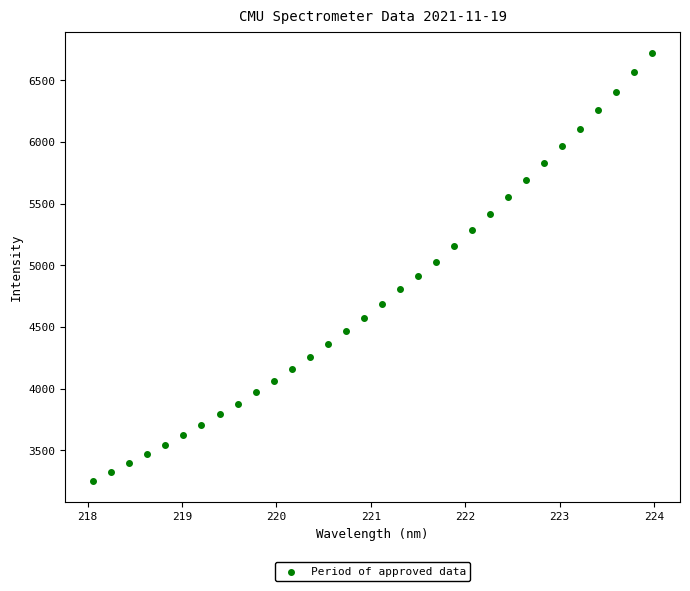

What is the range of X values (max minus min)?

5.9